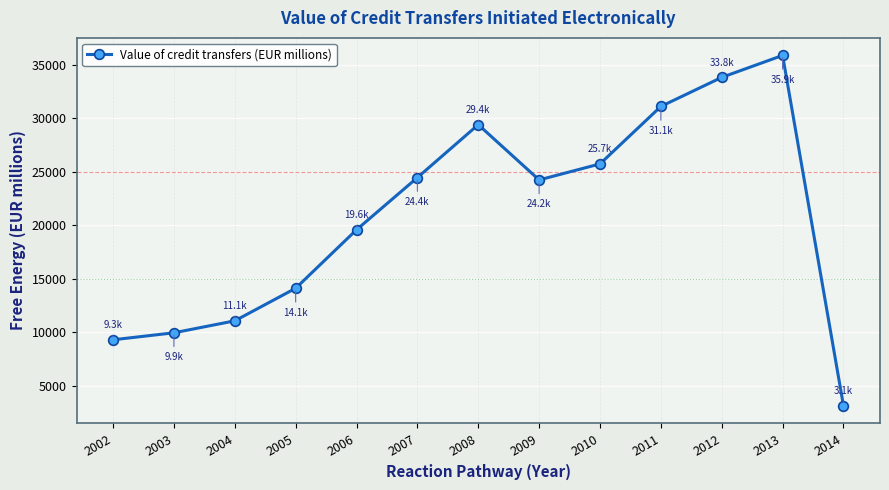

What is the value of the 1st point from the left?

9295.2